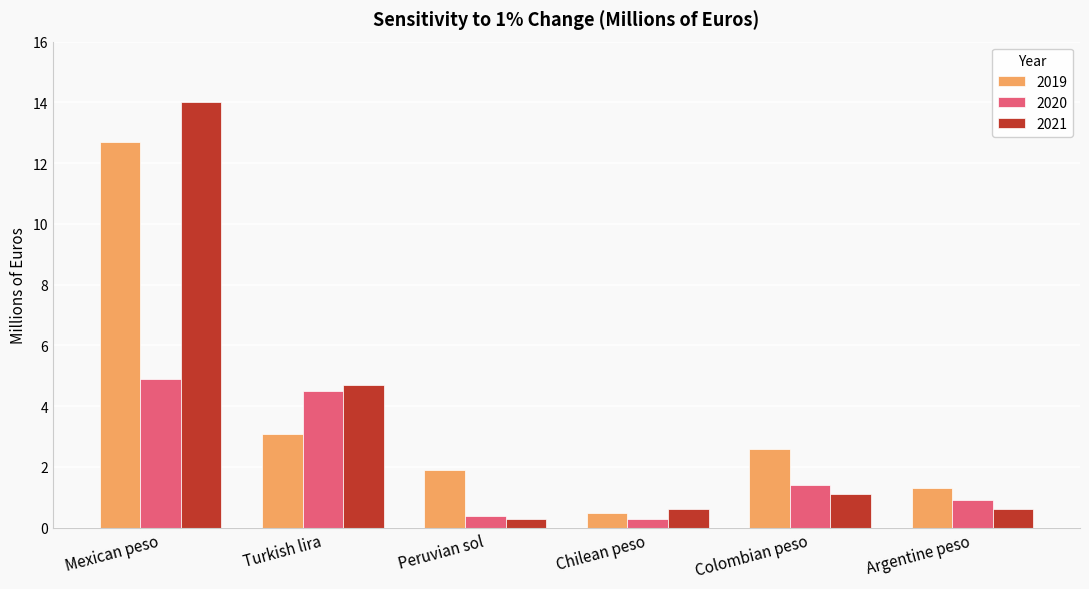

At which label does 2020 first exceed 1?

Mexican peso